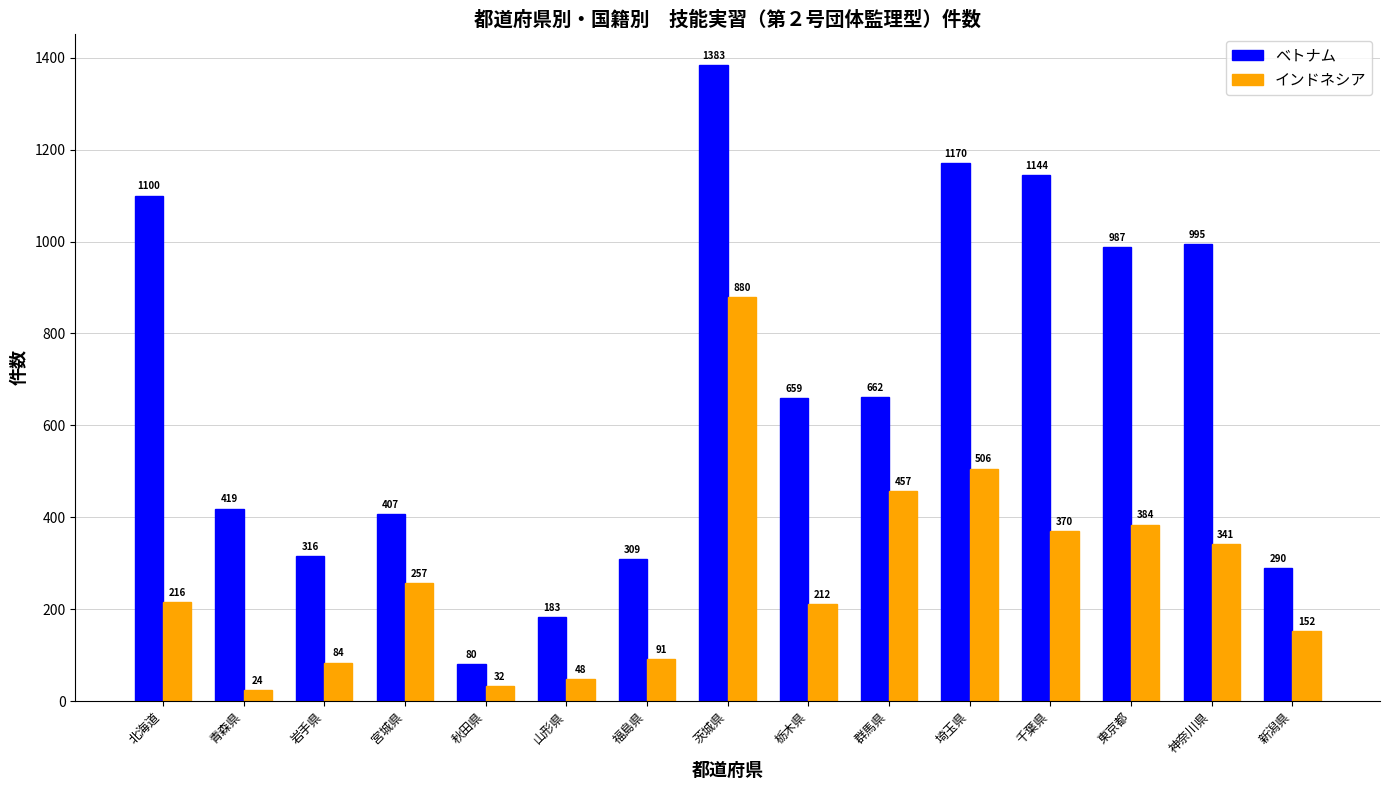

What is the difference between the second highest and second lowest values in the インドネシア series?

474